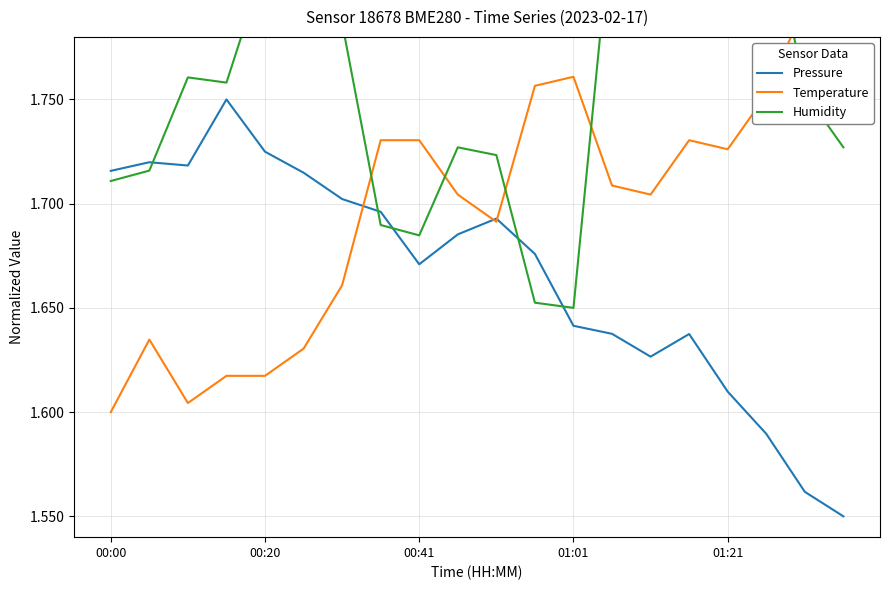

What is the sum of all Temperature values?

34.0